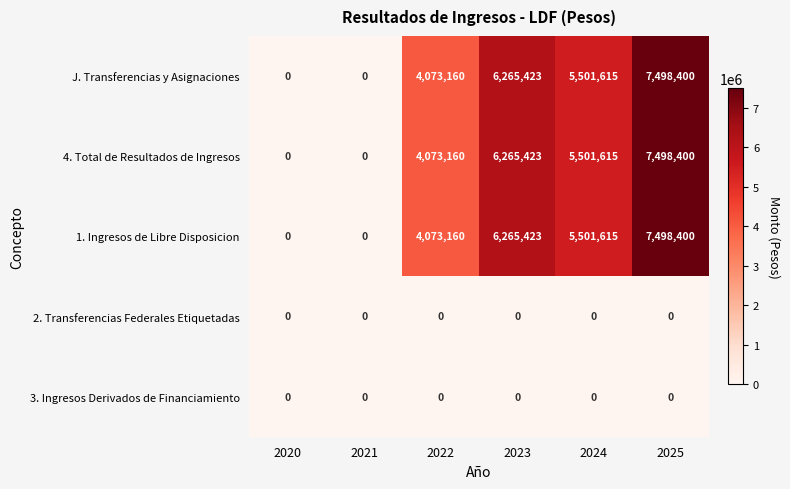

What is the total value across all series at 2024?

16504845